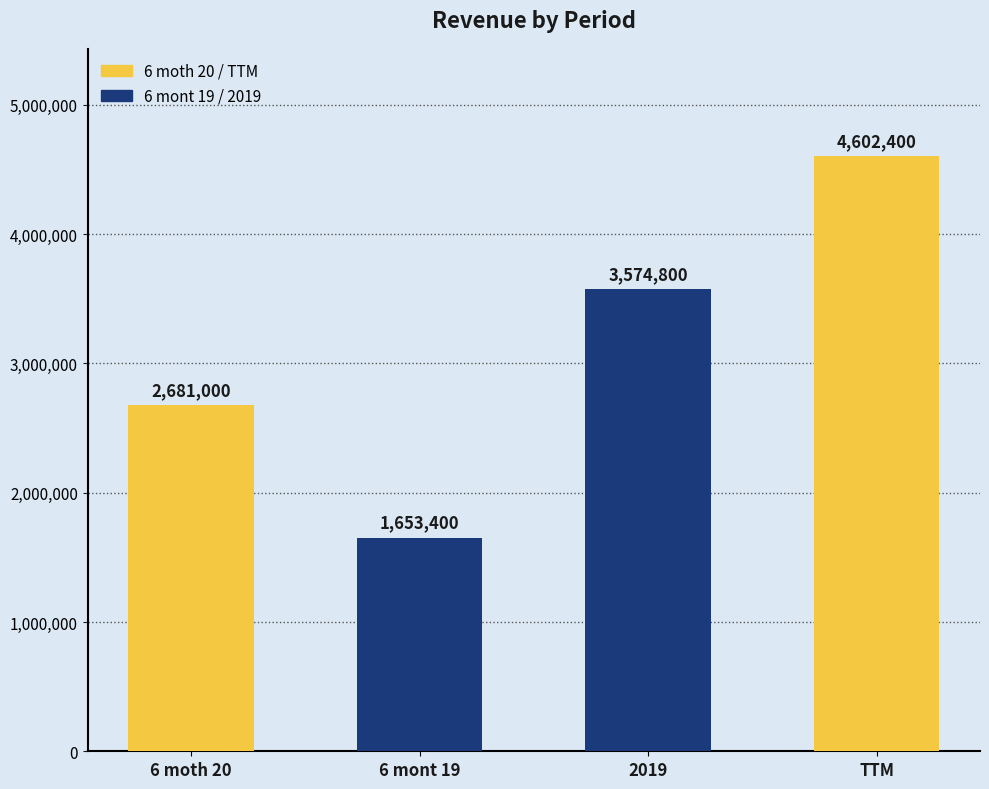

What is the value of the 4th bar from the left?

4602400